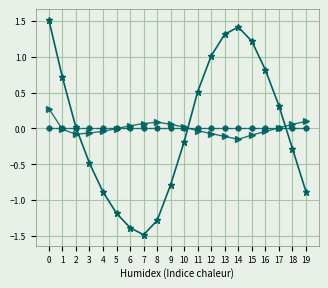

Reading left to right, transcribe all the data shown in this chart.

temperature: 1.5	0.7	0.0	-0.5	-0.9	-1.2	-1.4	-1.5	-1.3	-0.8	-0.2	0.5	1.0	1.3	1.4	1.2	0.8	0.3	-0.3	-0.9
humidity: 0.3	-0.0	-0.1	-0.1	-0.0	-0.0	0.0	0.1	0.1	0.1	0.0	-0.0	-0.1	-0.1	-0.2	-0.1	-0.0	0.0	0.1	0.1
lat: 0.0	0.0	0.0	0.0	0.0	0.0	0.0	0.0	0.0	0.0	0.0	0.0	0.0	0.0	0.0	0.0	0.0	0.0	0.0	0.0
lon: 0.0	0.0	0.0	0.0	0.0	0.0	0.0	0.0	0.0	0.0	0.0	0.0	0.0	0.0	0.0	0.0	0.0	0.0	0.0	0.0